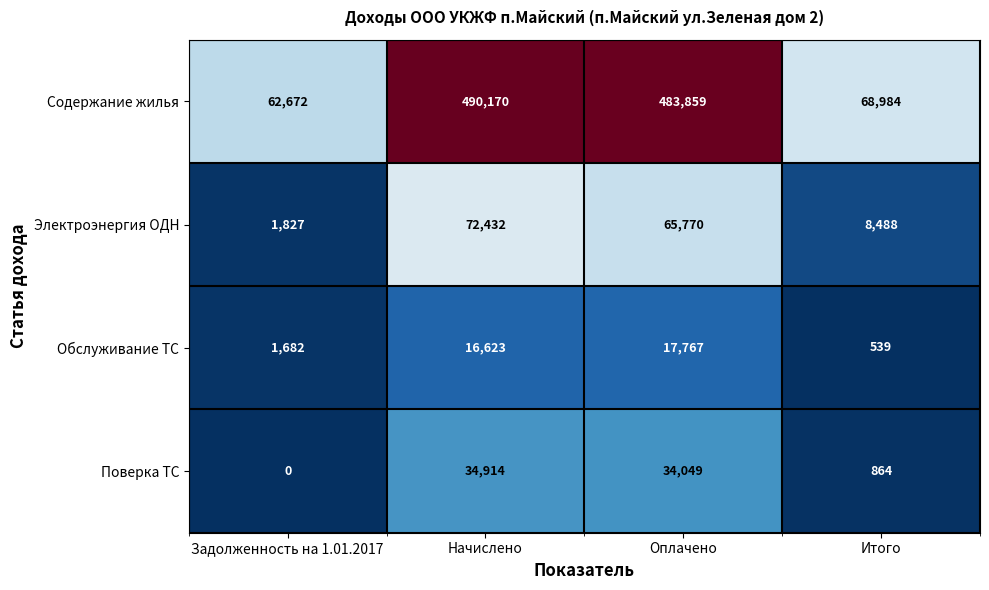

How many series are shown in this chart?

4